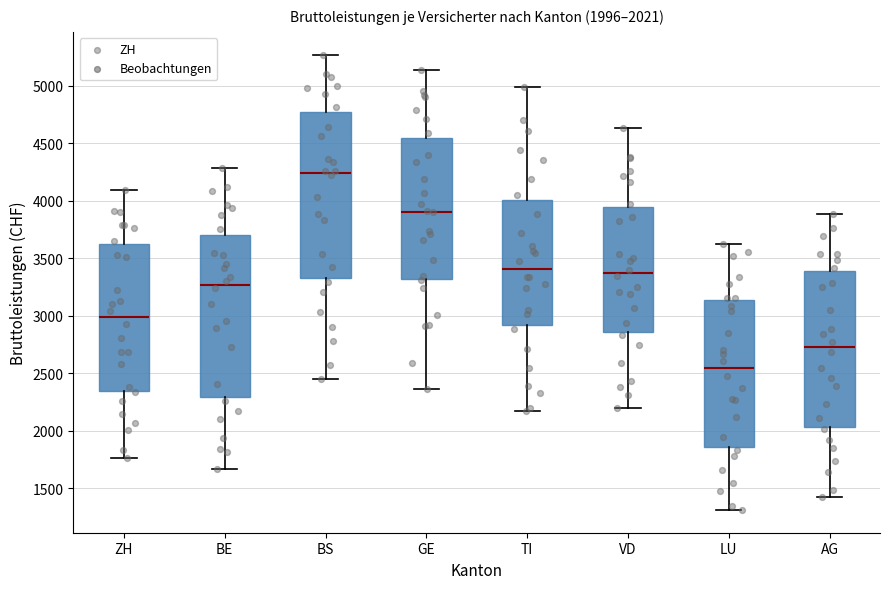

Which box has the lowest median line?

LU